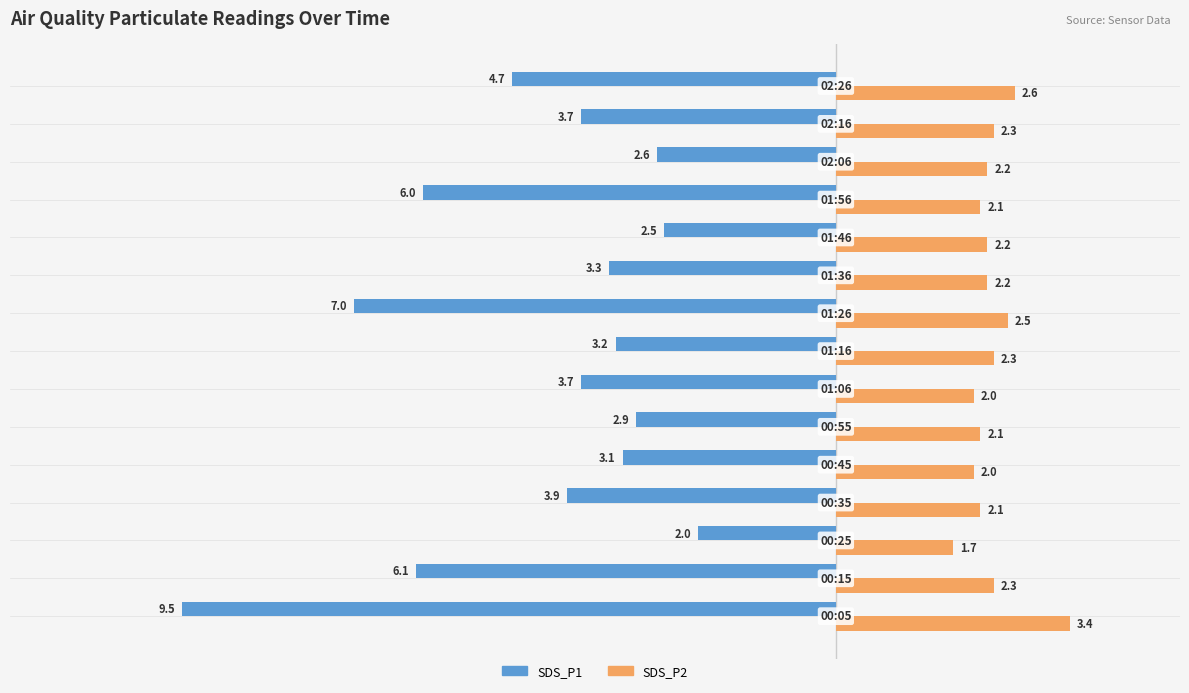

What is the lowest value of the SDS_P2 series?

1.7